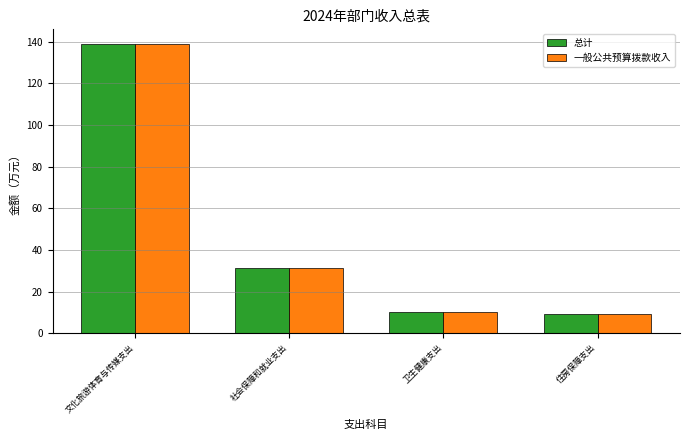

The value of 一般公共预算拨款收入 at 社会保障和就业支出 is 19.4. True or false?

False